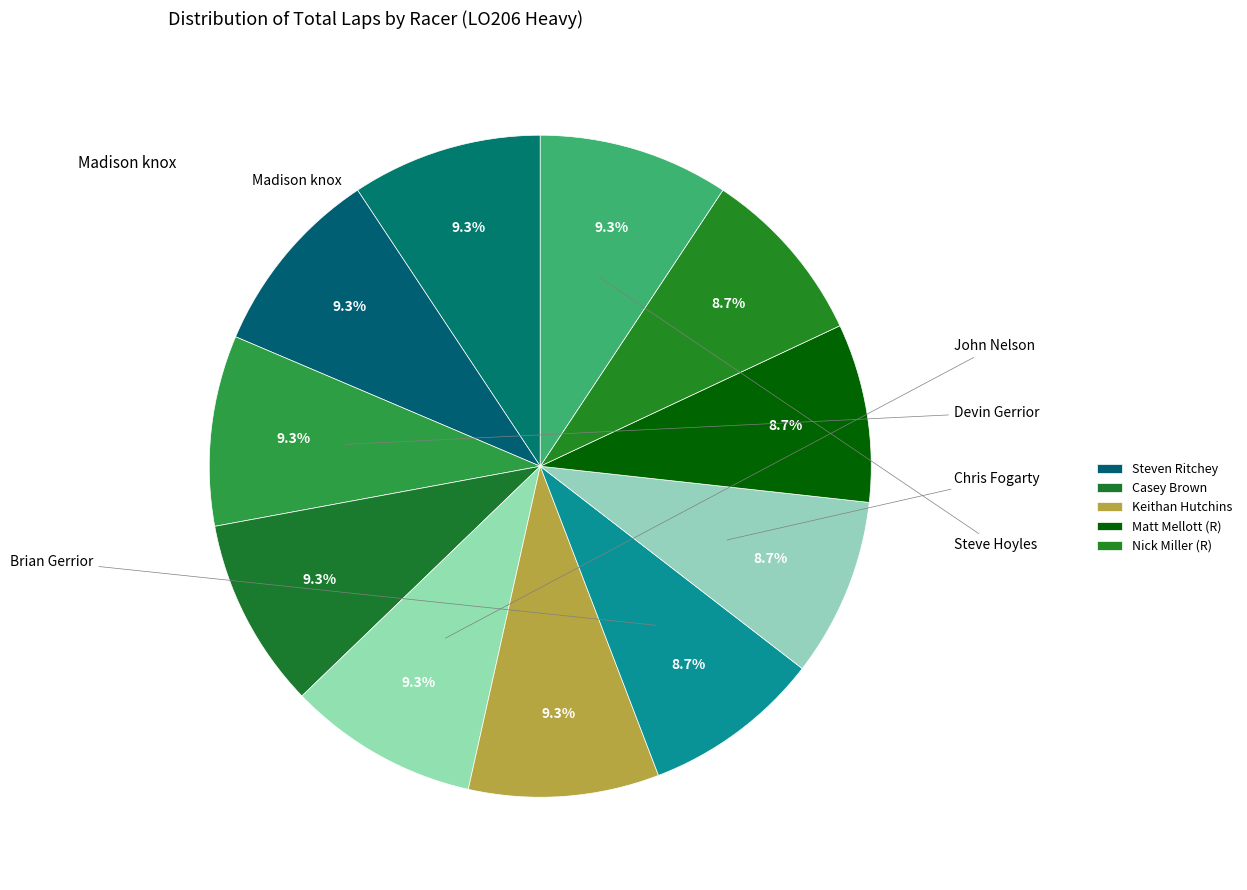

Which slice is the smallest?

Brian Gerrior